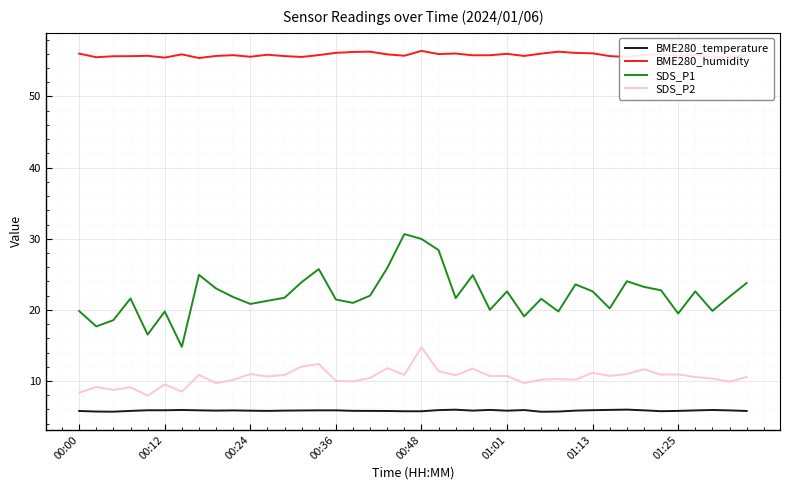

What is the sum of all BME280_humidity values?

2233.4